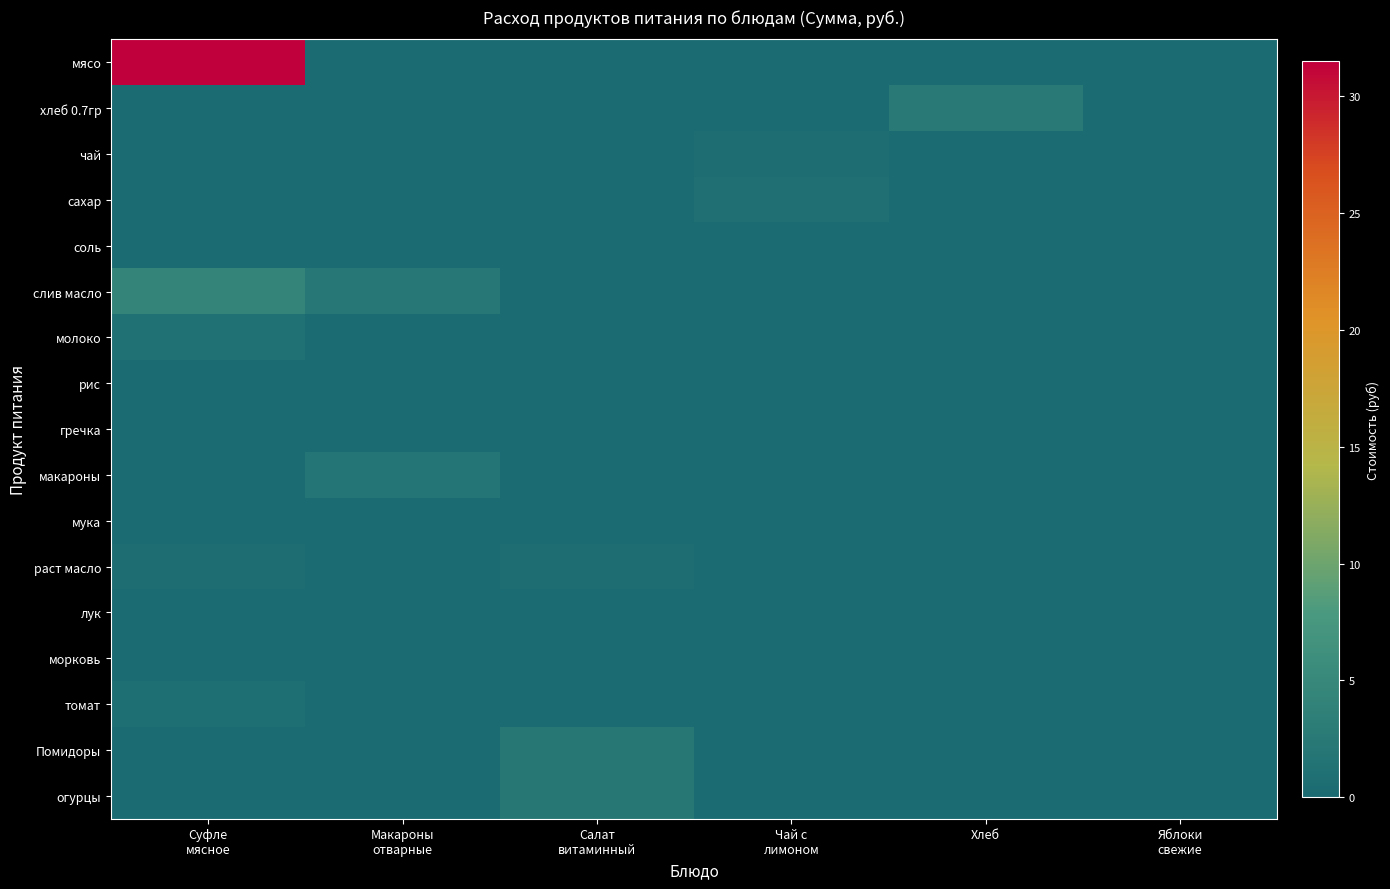

Reading left to right, list all the values displayed in this chart.

мясо: Суфле
мясное=31.5	Макароны
отварные=0.0	Салат
витаминный=0.0	Чай с
лимоном=0.0	Хлеб=0.0	Яблоки
свежие=0.0
хлеб 0.7гр: Суфле
мясное=0.0	Макароны
отварные=0.0	Салат
витаминный=0.0	Чай с
лимоном=0.0	Хлеб=2.6	Яблоки
свежие=0.0
чай: Суфле
мясное=0.0	Макароны
отварные=0.0	Салат
витаминный=0.0	Чай с
лимоном=0.5	Хлеб=0.0	Яблоки
свежие=0.0
сахар: Суфле
мясное=0.0	Макароны
отварные=0.0	Салат
витаминный=0.1	Чай с
лимоном=1.1	Хлеб=0.0	Яблоки
свежие=0.0
соль: Суфле
мясное=0.1	Макароны
отварные=0.0	Салат
витаминный=0.0	Чай с
лимоном=0.0	Хлеб=0.0	Яблоки
свежие=0.0
слив масло: Суфле
мясное=4.4	Макароны
отварные=2.2	Салат
витаминный=0.0	Чай с
лимоном=0.0	Хлеб=0.0	Яблоки
свежие=0.0
молоко: Суфле
мясное=1.2	Макароны
отварные=0.0	Салат
витаминный=0.0	Чай с
лимоном=0.0	Хлеб=0.0	Яблоки
свежие=0.0
рис: Суфле
мясное=0.0	Макароны
отварные=0.0	Салат
витаминный=0.0	Чай с
лимоном=0.0	Хлеб=0.0	Яблоки
свежие=0.0
гречка: Суфле
мясное=0.0	Макароны
отварные=0.0	Салат
витаминный=0.0	Чай с
лимоном=0.0	Хлеб=0.0	Яблоки
свежие=0.0
макароны: Суфле
мясное=0.0	Макароны
отварные=1.8	Салат
витаминный=0.0	Чай с
лимоном=0.0	Хлеб=0.0	Яблоки
свежие=0.0
мука: Суфле
мясное=0.2	Макароны
отварные=0.0	Салат
витаминный=0.0	Чай с
лимоном=0.0	Хлеб=0.0	Яблоки
свежие=0.0
раст масло: Суфле
мясное=0.6	Макароны
отварные=0.0	Салат
витаминный=0.6	Чай с
лимоном=0.0	Хлеб=0.0	Яблоки
свежие=0.0
лук: Суфле
мясное=0.1	Макароны
отварные=0.0	Салат
витаминный=0.0	Чай с
лимоном=0.0	Хлеб=0.0	Яблоки
свежие=0.0
морковь: Суфле
мясное=0.1	Макароны
отварные=0.0	Салат
витаминный=0.0	Чай с
лимоном=0.0	Хлеб=0.0	Яблоки
свежие=0.0
томат: Суфле
мясное=0.8	Макароны
отварные=0.0	Салат
витаминный=0.0	Чай с
лимоном=0.0	Хлеб=0.0	Яблоки
свежие=0.0
Помидоры: Суфле
мясное=0.0	Макароны
отварные=0.0	Салат
витаминный=2.2	Чай с
лимоном=0.0	Хлеб=0.0	Яблоки
свежие=0.0
огурцы: Суфле
мясное=0.0	Макароны
отварные=0.0	Салат
витаминный=2.2	Чай с
лимоном=0.0	Хлеб=0.0	Яблоки
свежие=0.0